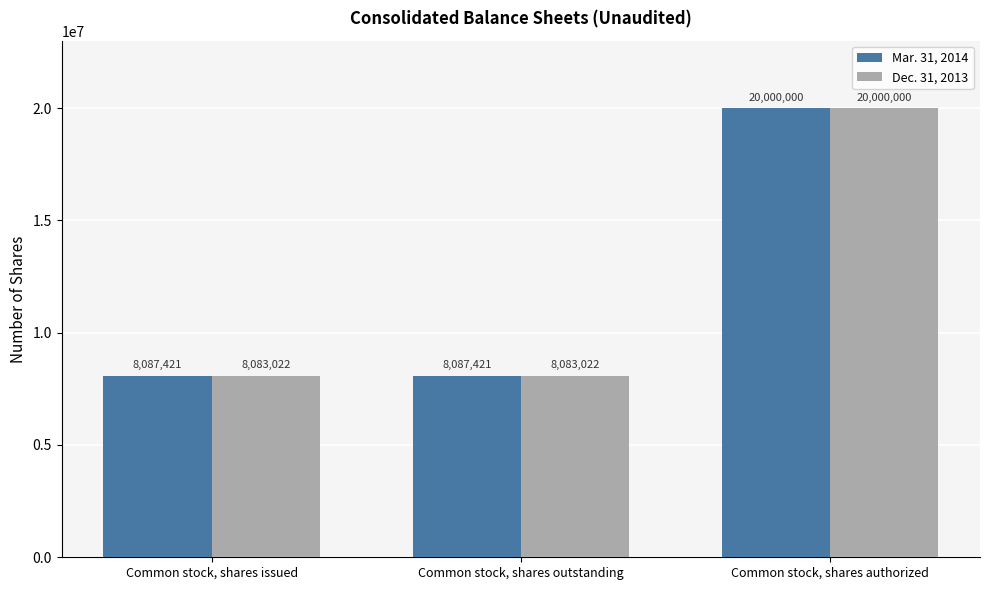

Reading left to right, transcribe all the data shown in this chart.

Mar. 31, 2014: 8087421	8087421	20000000
Dec. 31, 2013: 8083022	8083022	20000000